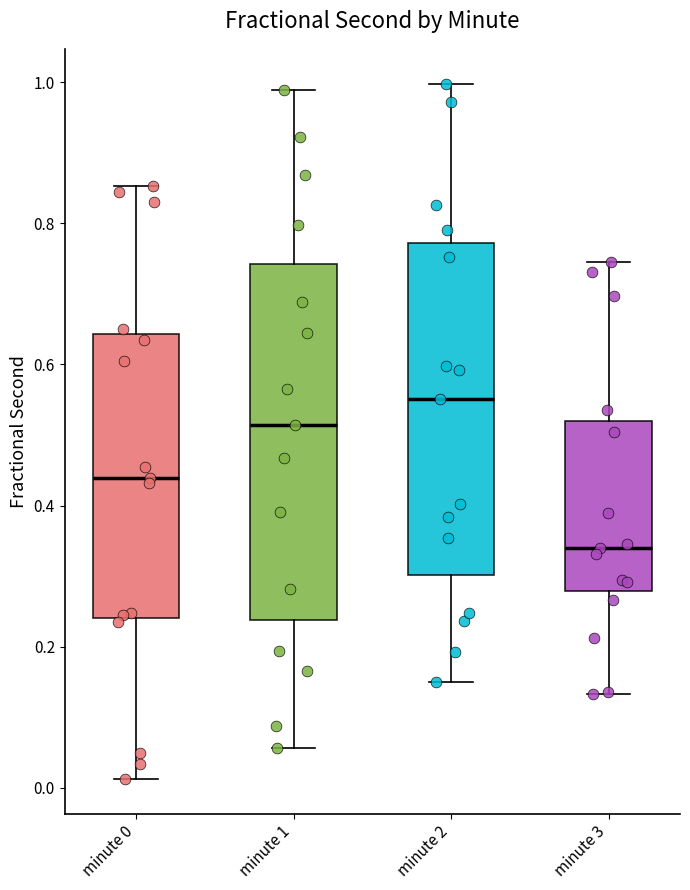

Comparing the boxes themselves (not the whiskers), which one is the tallest?

minute 1